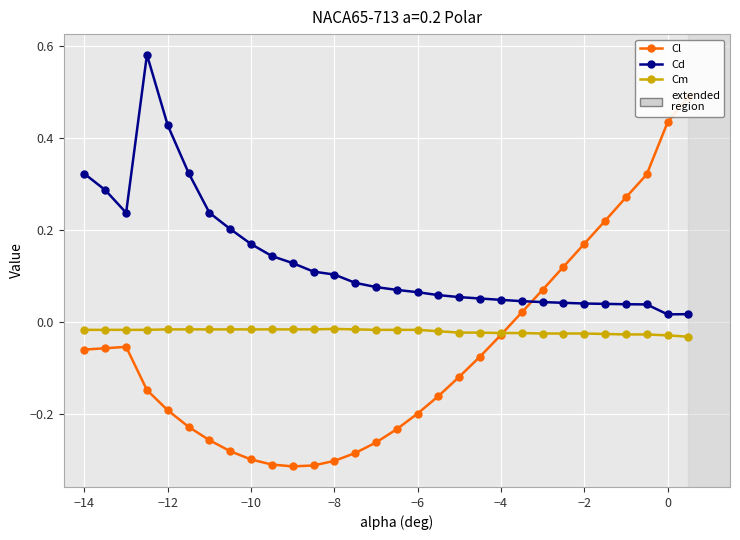

Reading right to left, extract all data points from this chart.

Cl: 0.5	0.4	0.3	0.3	0.2	0.2	0.1	0.1	0.0	-0.0	-0.1	-0.1	-0.2	-0.2	-0.2	-0.3	-0.3	-0.3	-0.3	-0.3	-0.3	-0.3	-0.3	-0.3	-0.2	-0.2	-0.1	-0.1	-0.1	-0.1
Cd: 0.0	0.0	0.0	0.0	0.0	0.0	0.0	0.0	0.0	0.0	0.1	0.1	0.1	0.1	0.1	0.1	0.1	0.1	0.1	0.1	0.1	0.2	0.2	0.2	0.3	0.4	0.6	0.2	0.3	0.3
Cm: -0.0	-0.0	-0.0	-0.0	-0.0	-0.0	-0.0	-0.0	-0.0	-0.0	-0.0	-0.0	-0.0	-0.0	-0.0	-0.0	-0.0	-0.0	-0.0	-0.0	-0.0	-0.0	-0.0	-0.0	-0.0	-0.0	-0.0	-0.0	-0.0	-0.0